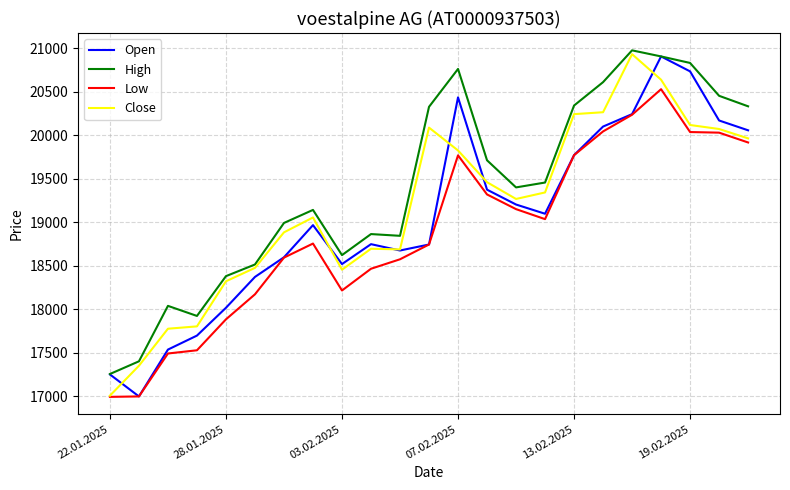

What is the sum of all Open values?

438217